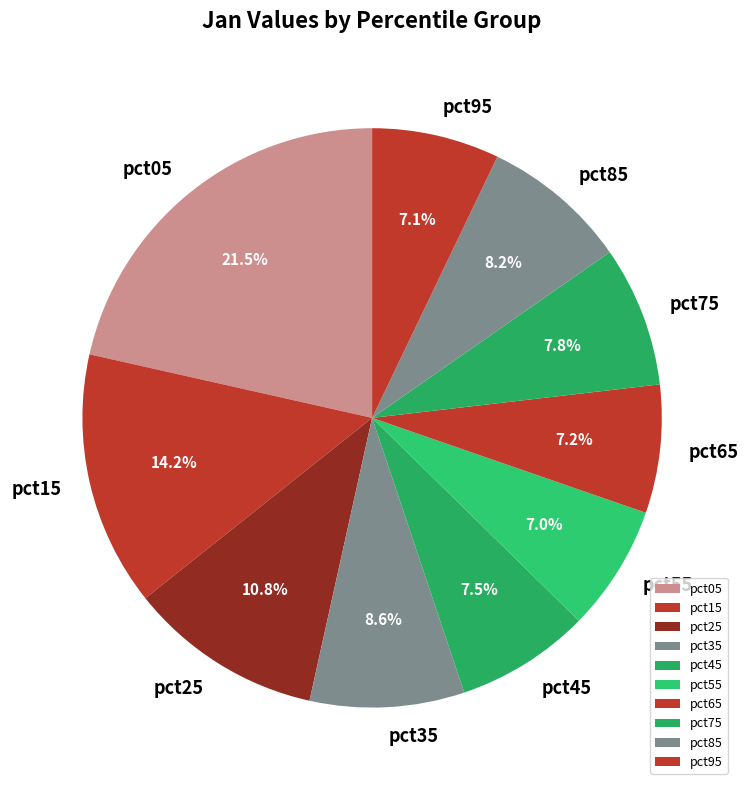

Is it true that pct95 is 1% of the pie?

False